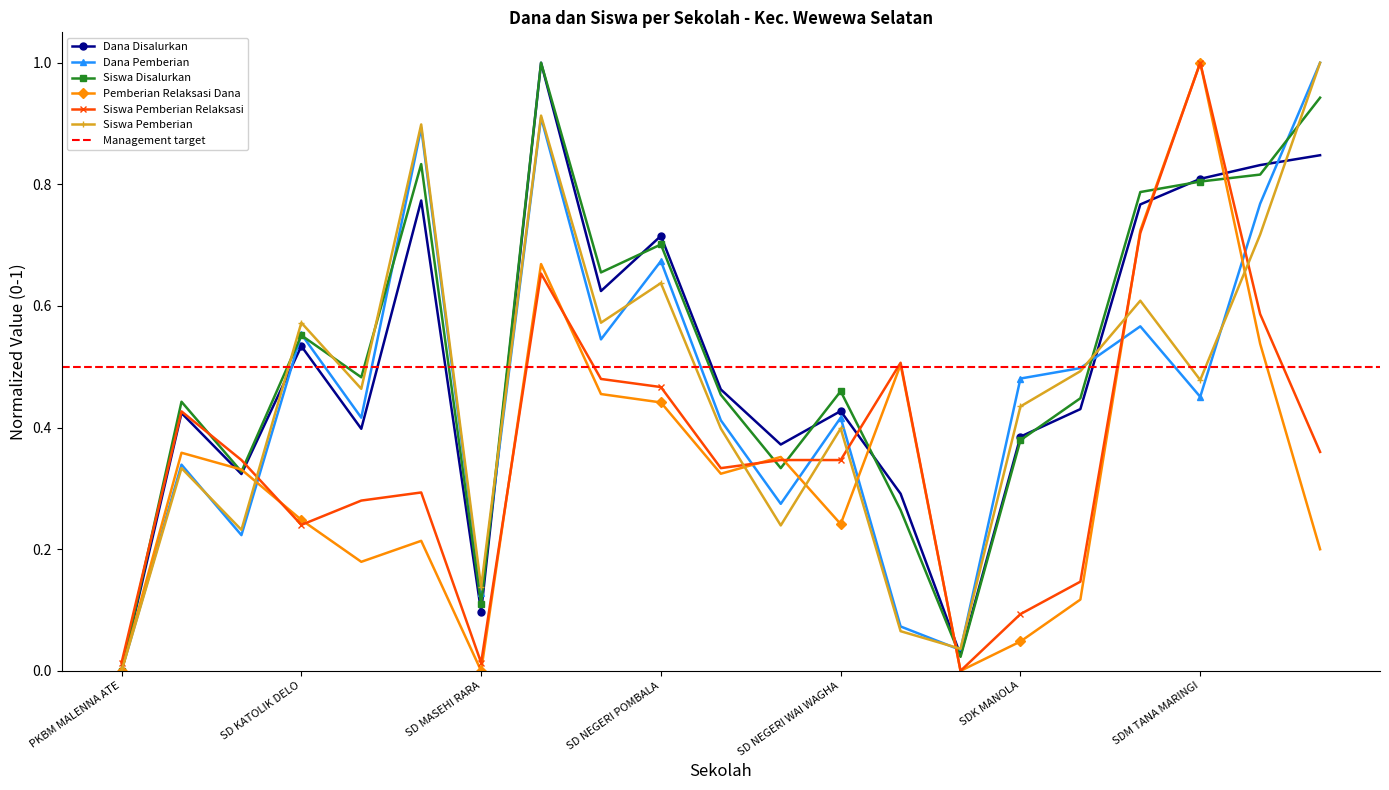

What is the highest value of the Siswa Pemberian Relaksasi series?

1.0